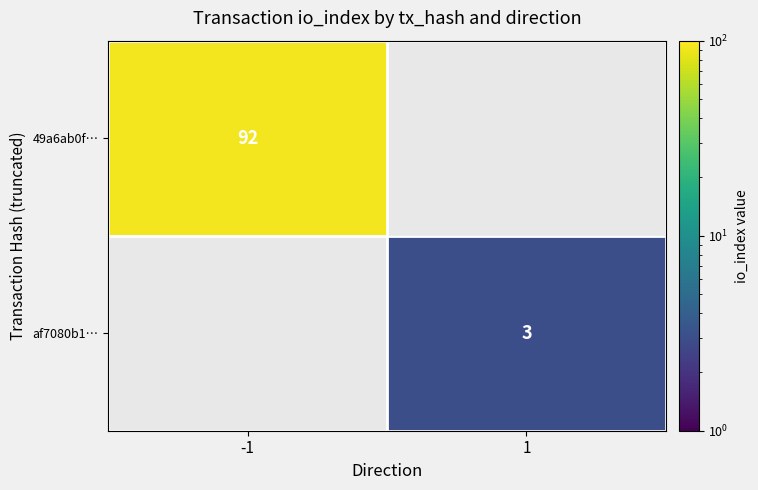

Is it true that af7080b1… equals 5 at 1?

False